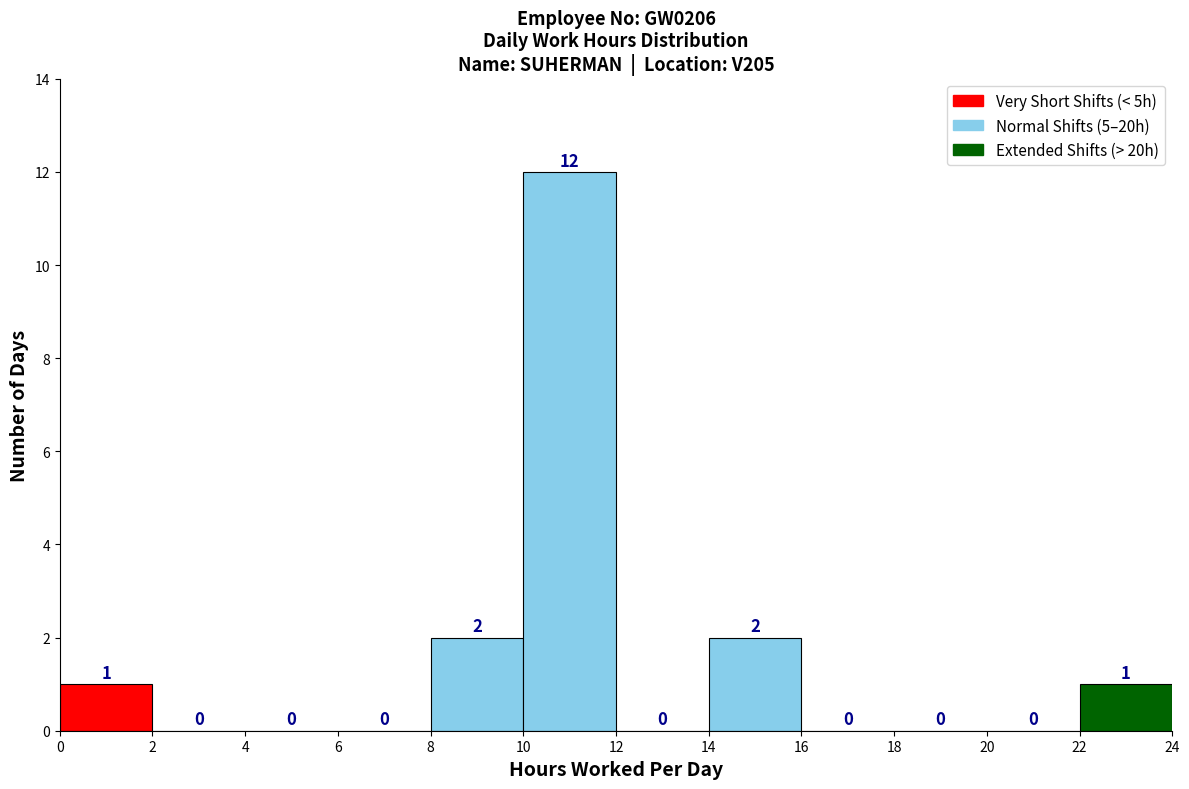

Over which range of the x-axis is the bar tallest?

10 to 12